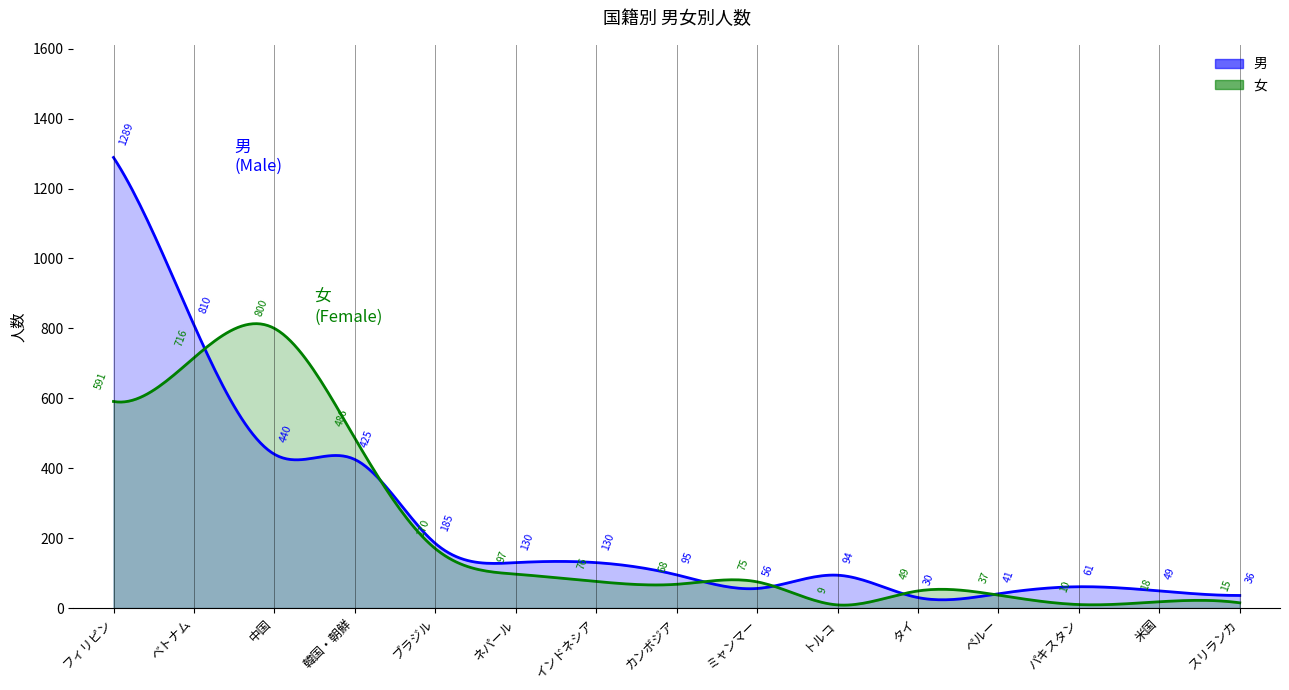

How many times do 男 and 女 cross each other?

6